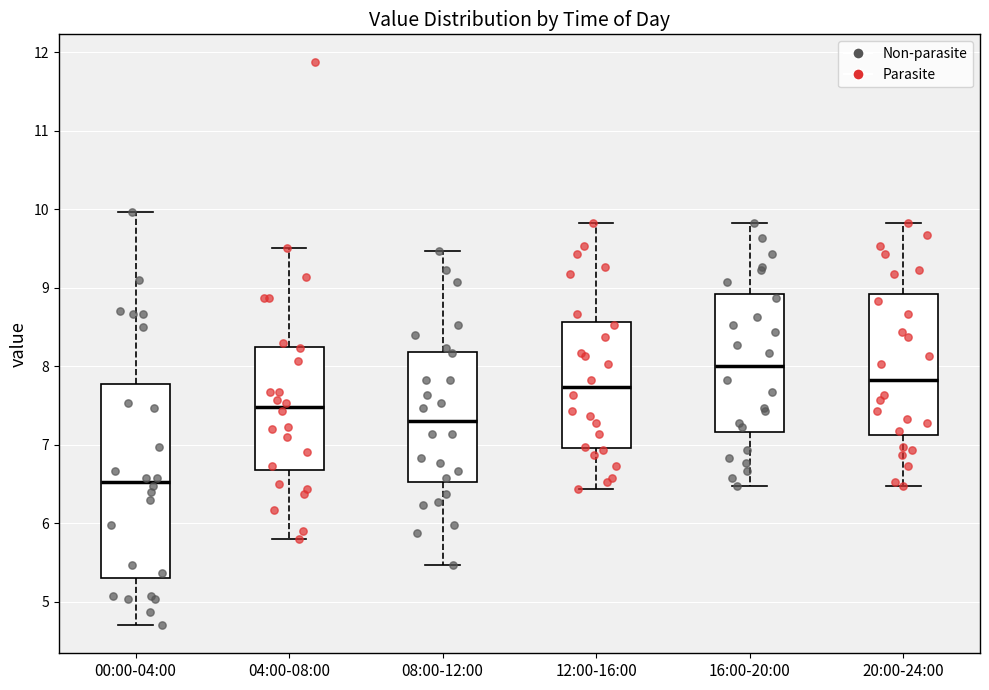

Reading left to right, read every box against the y-axis: the position of its median line, the range the box covers, and the ends of its whiskers. The values are not printed on the chart, so give them approximately, as read against the axis.

00:00-04:00: median 6.5, box 5.3 to 7.8, whiskers 4.7 to 10.0
04:00-08:00: median 7.5, box 6.7 to 8.2, whiskers 5.8 to 9.5
08:00-12:00: median 7.3, box 6.5 to 8.2, whiskers 5.5 to 9.5
12:00-16:00: median 7.7, box 7.0 to 8.6, whiskers 6.4 to 9.8
16:00-20:00: median 8.0, box 7.2 to 8.9, whiskers 6.5 to 9.8
20:00-24:00: median 7.8, box 7.1 to 8.9, whiskers 6.5 to 9.8